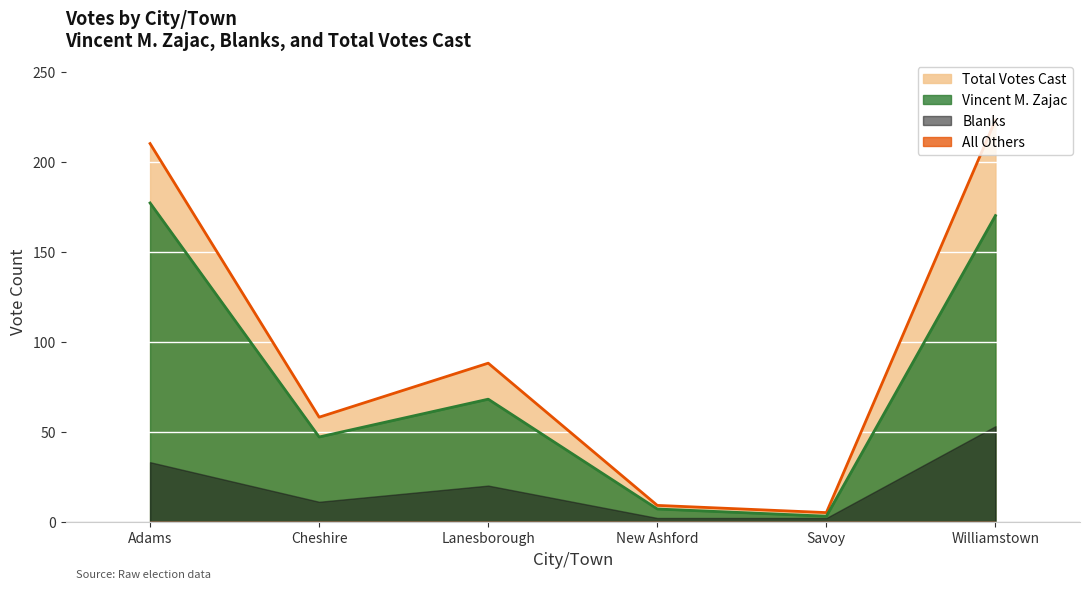

At how many categories does at least one series exceed 212?

1